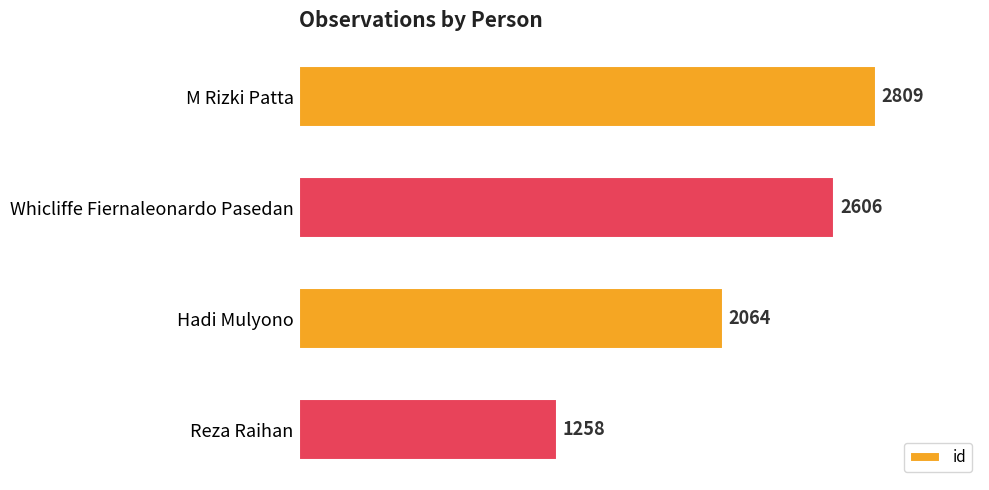

Count the number of categories in the chart.

4